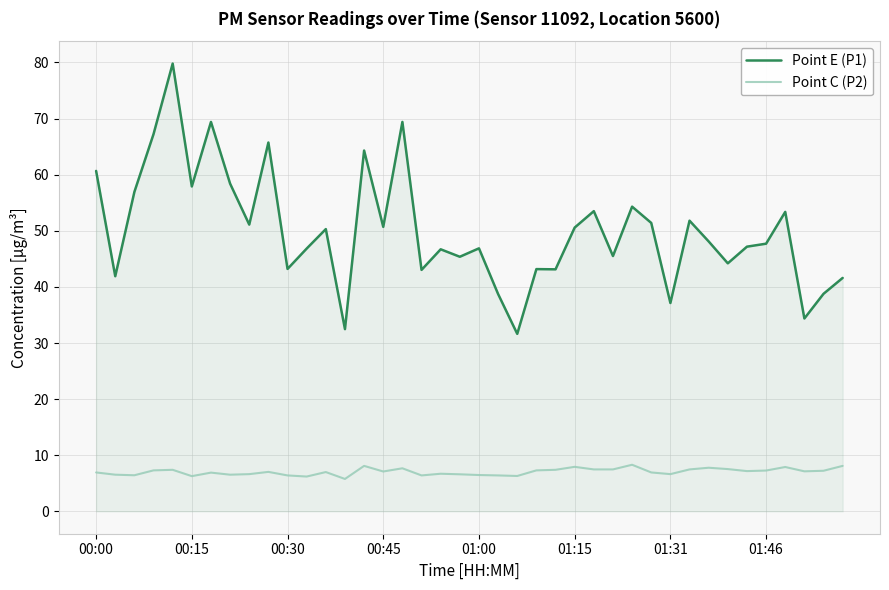

List the series in order of their peak value, highest first.

Point E (P1), Point C (P2)